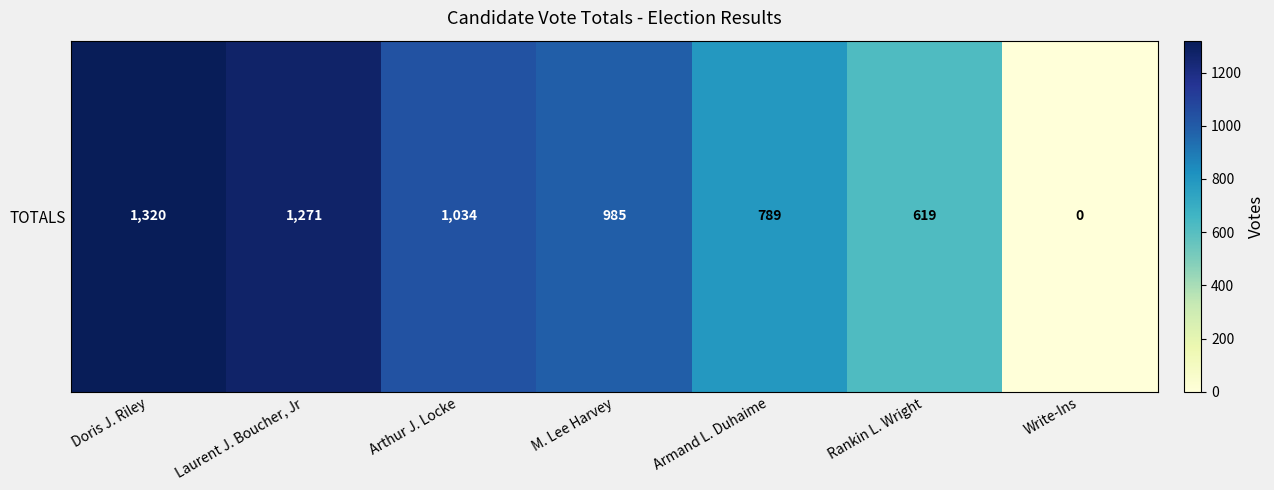

List the labels in order of value, largest first.

Doris J. Riley, Laurent J. Boucher, Jr, Arthur J. Locke, M. Lee Harvey, Armand L. Duhaime, Rankin L. Wright, Write-Ins